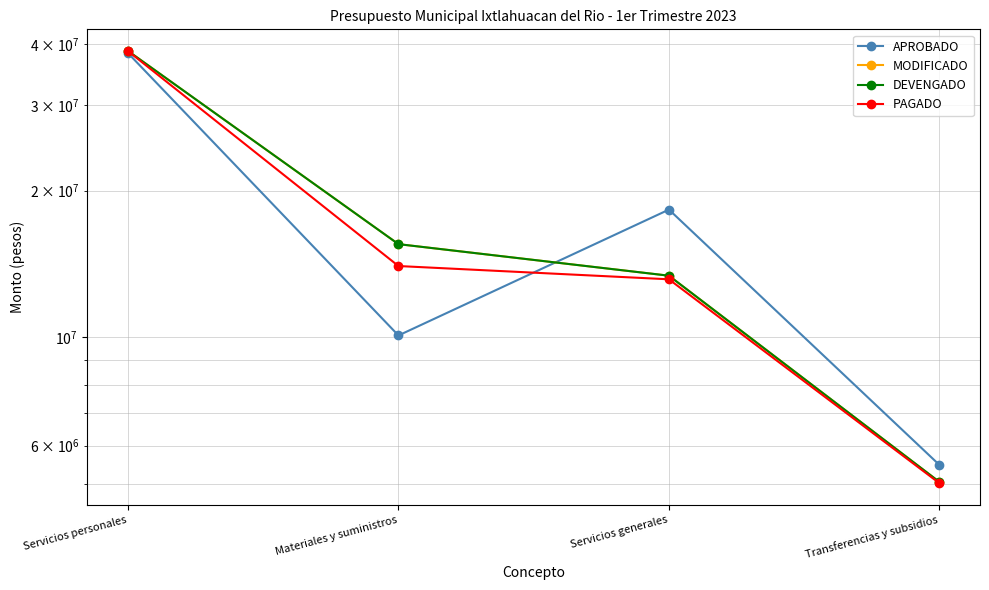

Which series has the largest total across all categories?

MODIFICADO